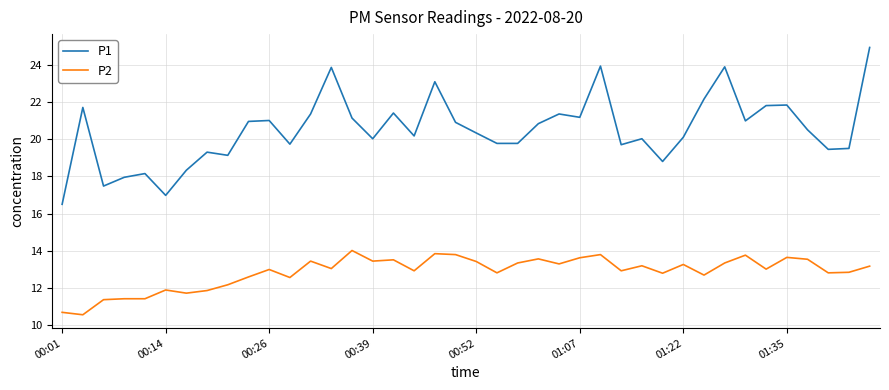

True or false: P2 and P1 intersect in this chart.

False